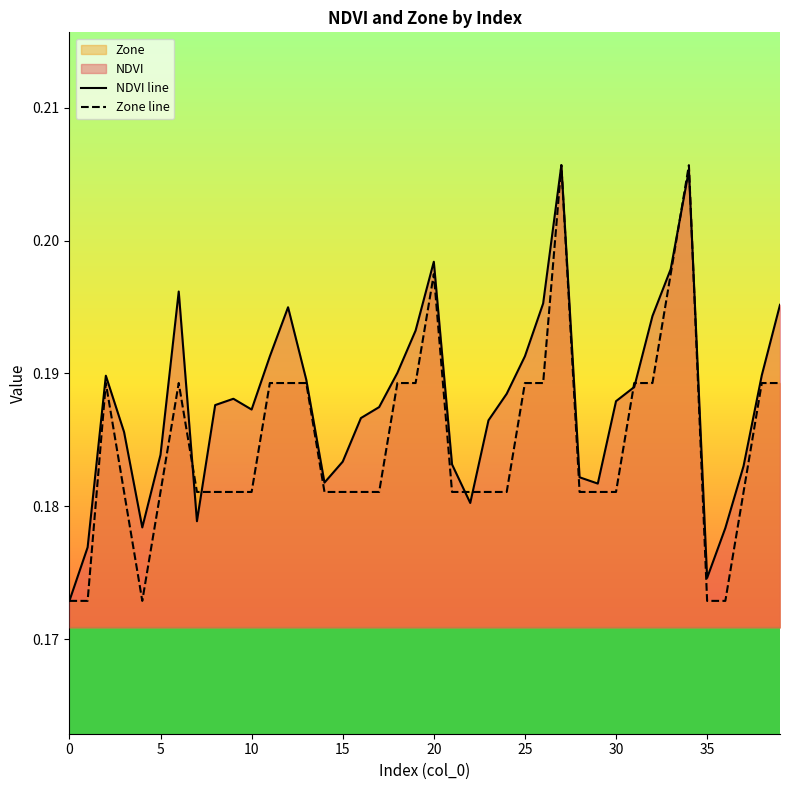

What is the label of the 3rd point from the right?

37